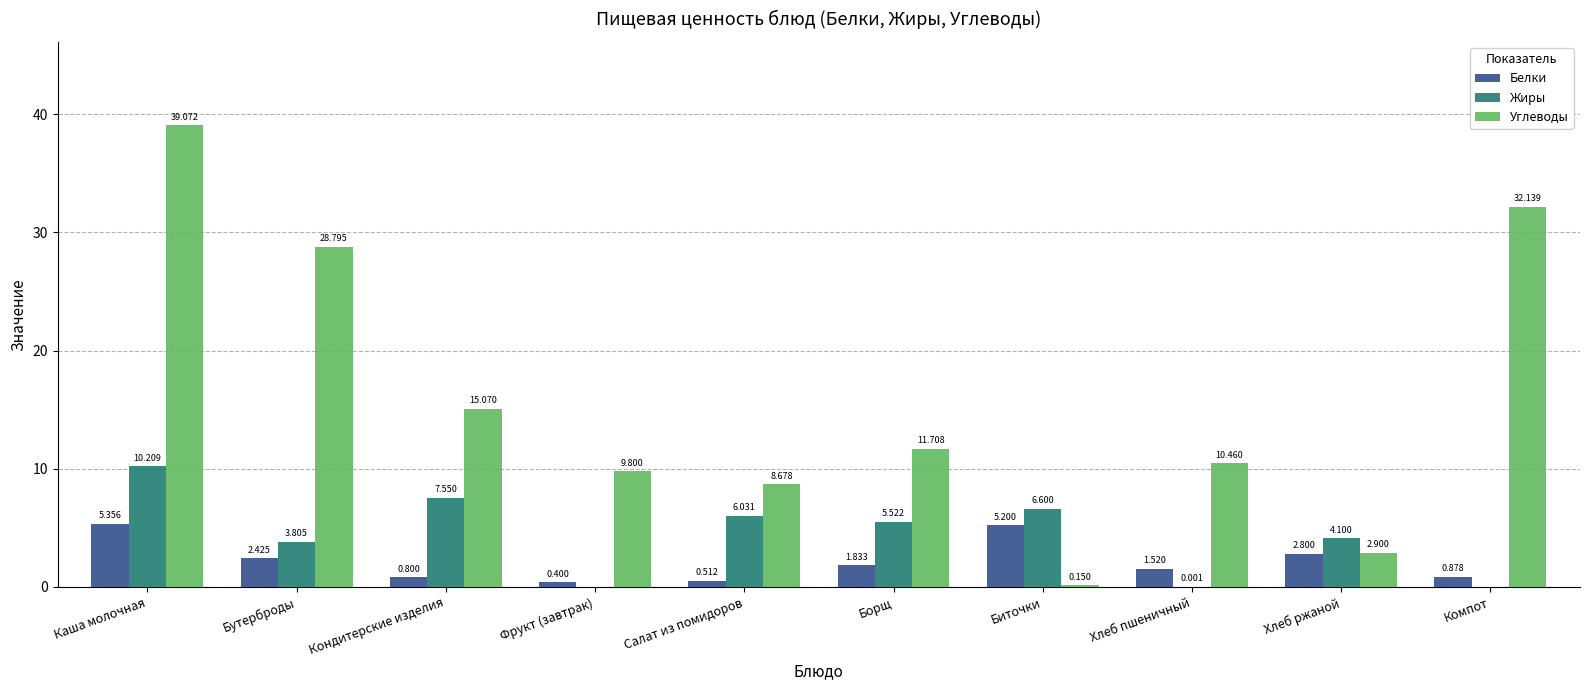

Which category has the highest value across all series?

Каша молочная